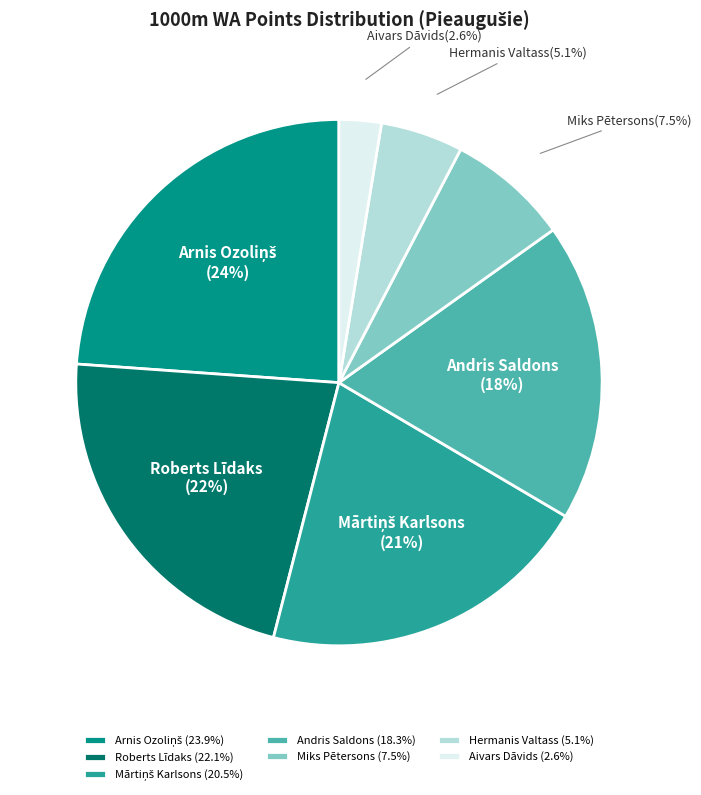

How many slices are in this pie chart?

7